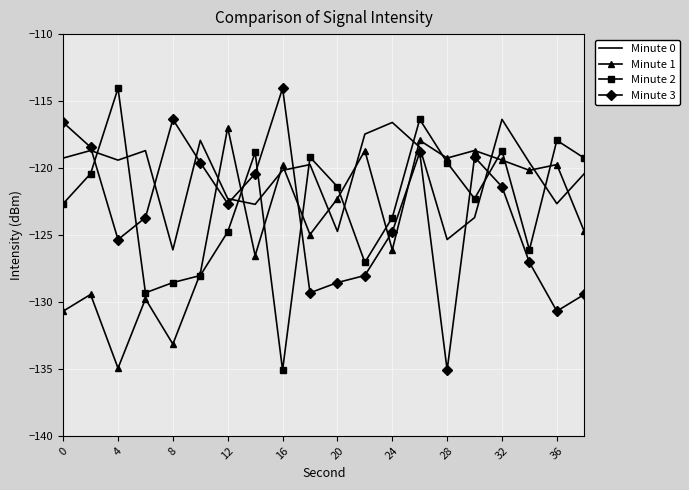

What is the maximum value shown in the chart?

-114.0